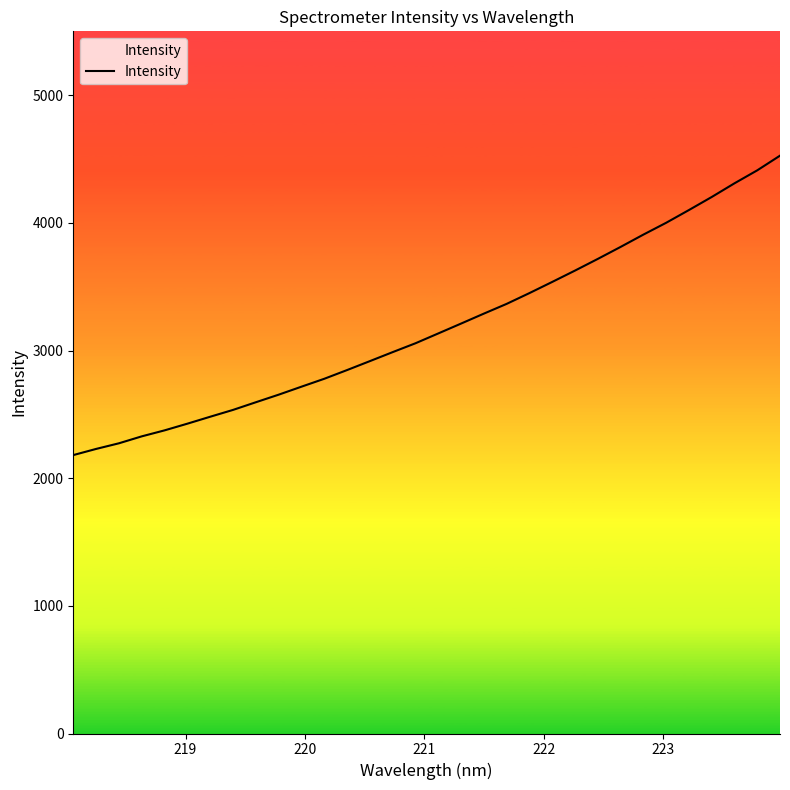

What is the difference between the maximum and minimum values?

2345.4